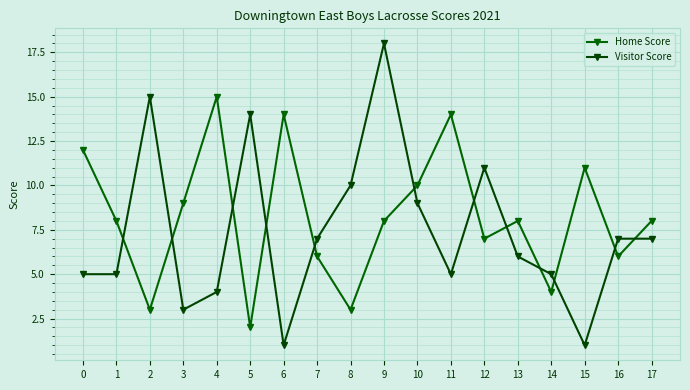

The Visitor Score series shows 6 at 10. True or false?

False